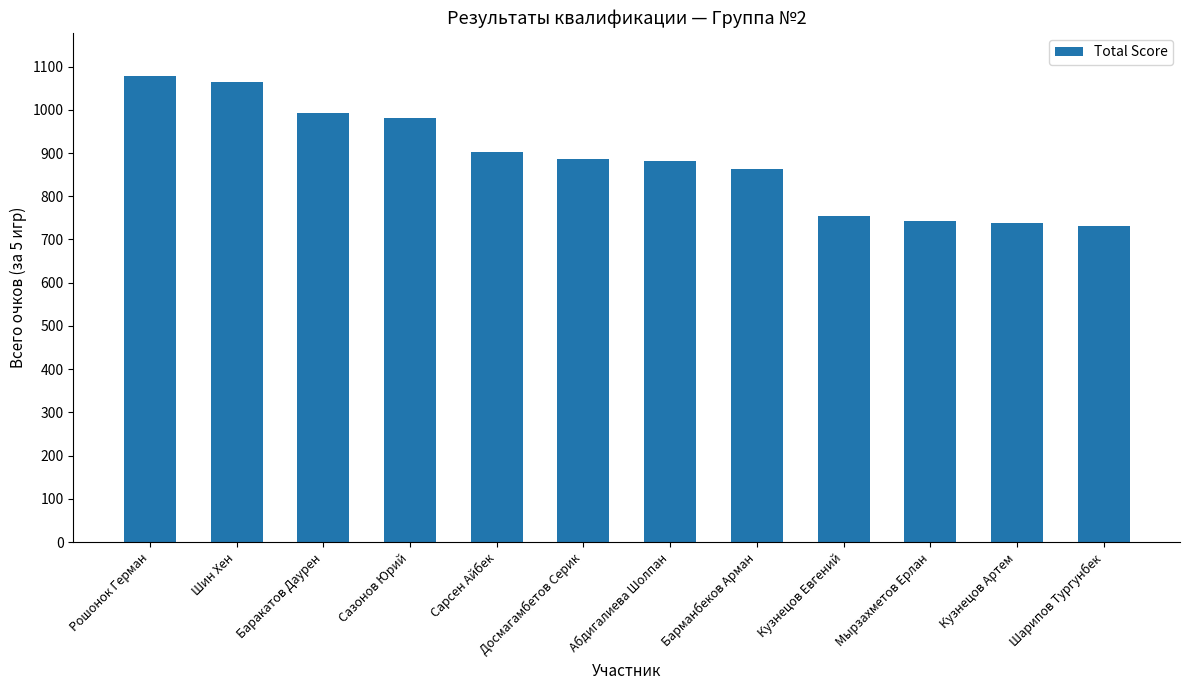

Which category has the highest value across all series?

Рошонок Герман